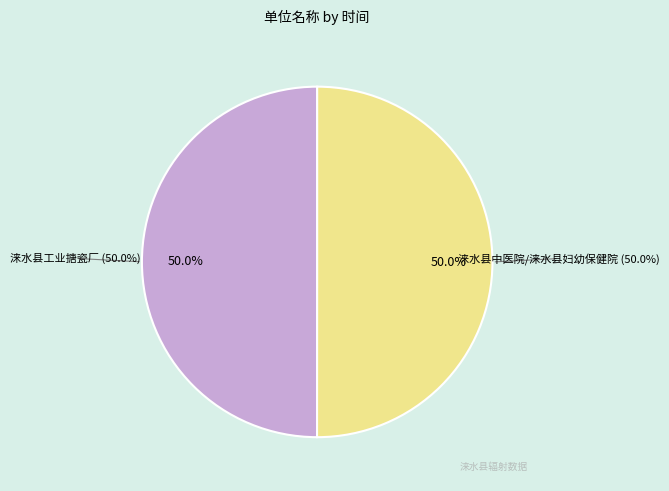

Combined, do 涞水县工业搪瓷厂 and 涞水县中医院/涞水县妇幼保健院 account for over 50%?

Yes